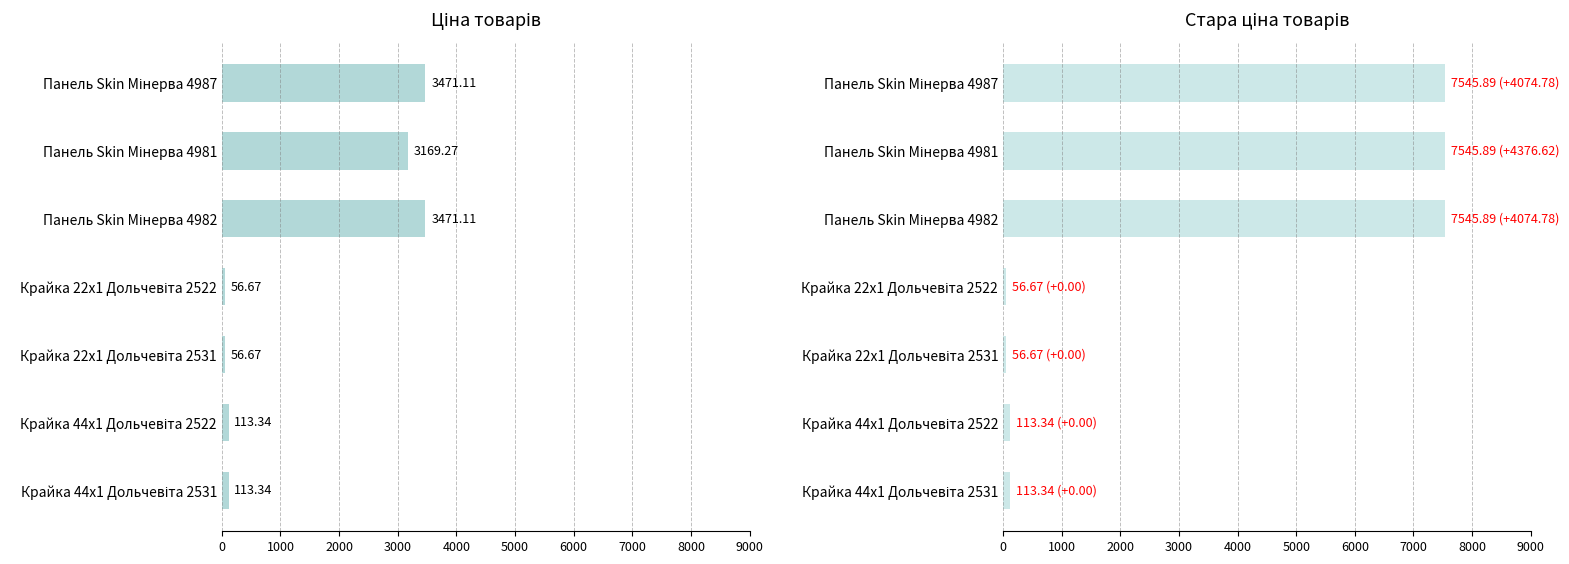

Is it true that Ціна equals 24.8 at Крайка 22x1 Дольчевіта 2522?

False